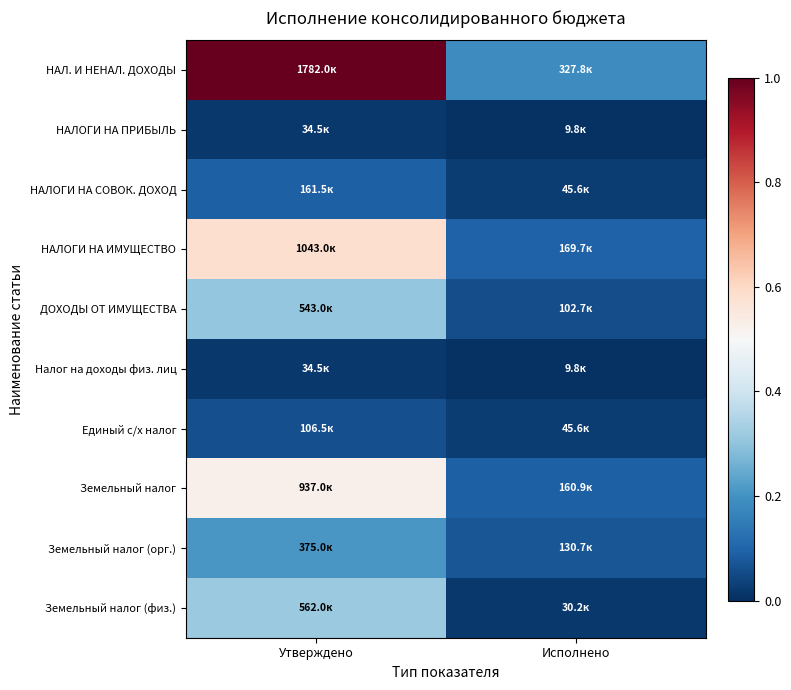

At which category does the chart reach its minimum across all series?

Исполнено